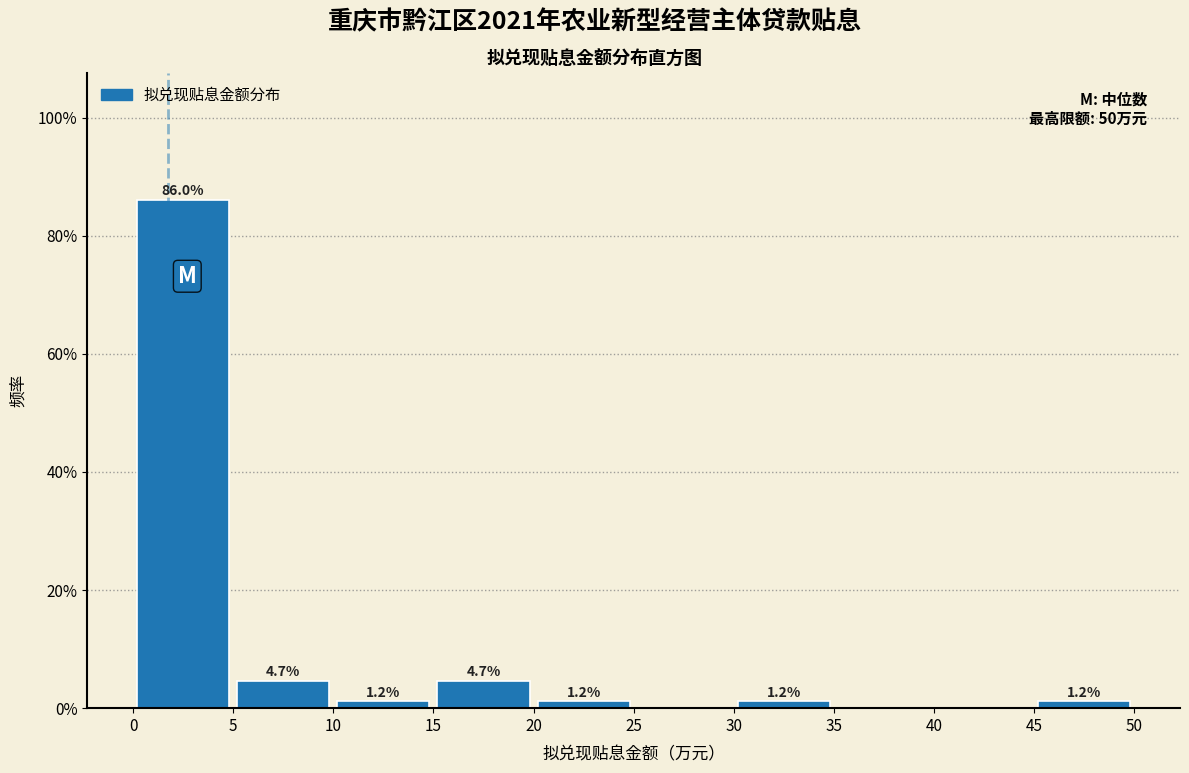

Over which range of the x-axis is the bar tallest?

0 to 5